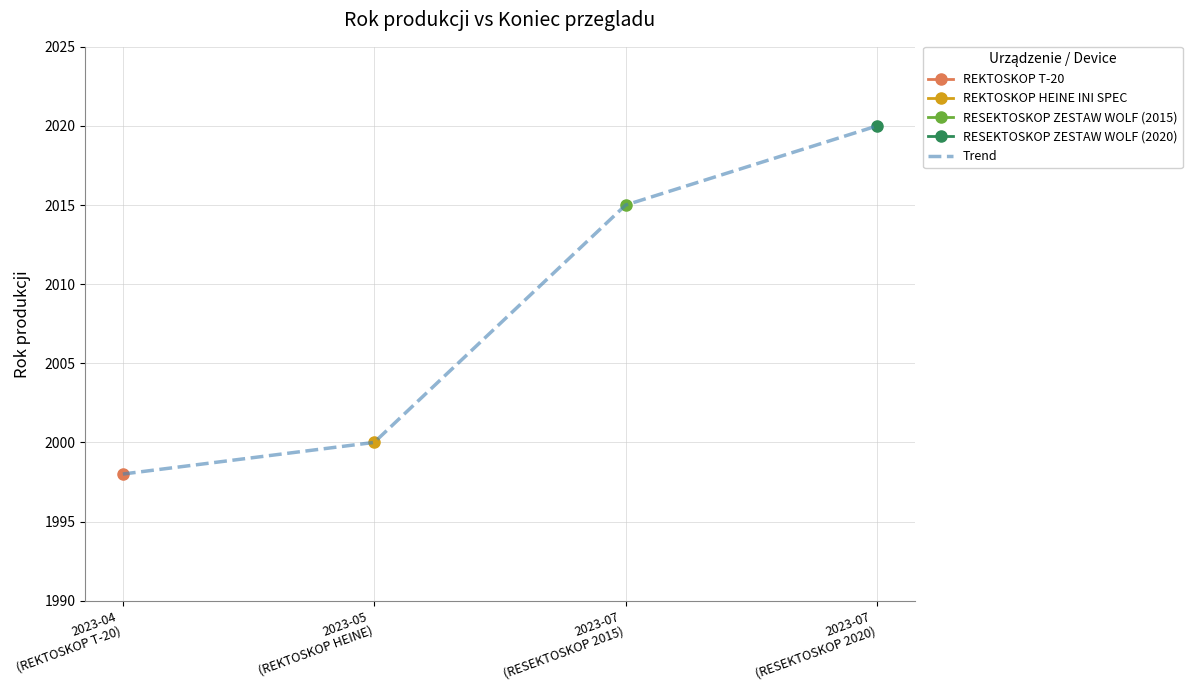

Which has a higher value, 2023-07
(RESEKTOSKOP 2015) or 2023-07
(RESEKTOSKOP 2020)?

2023-07
(RESEKTOSKOP 2020)